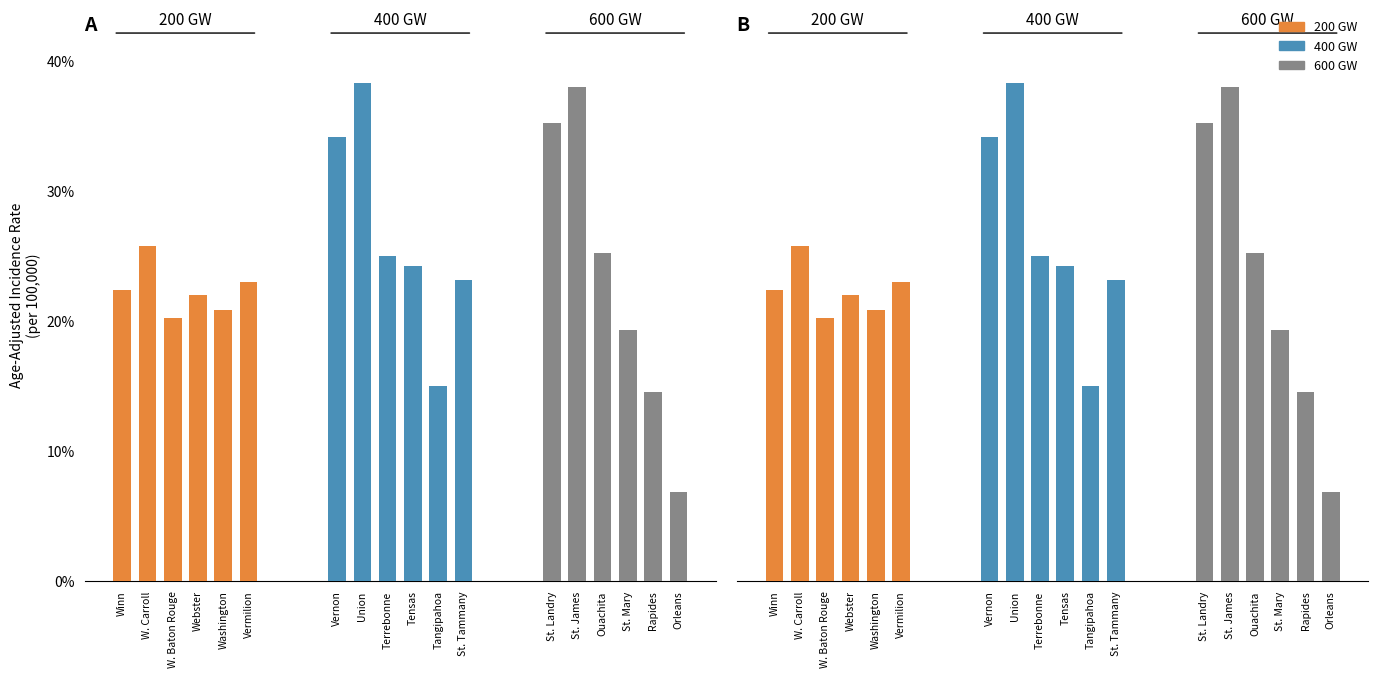

Which series changed the most between Winn and Washington?

600 GW